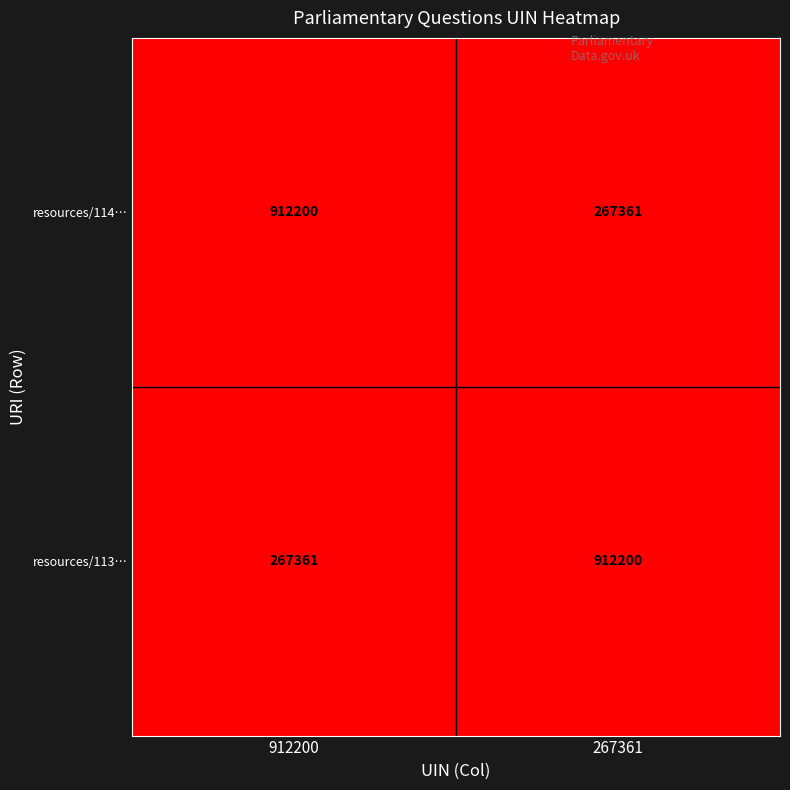

Reading right to left, what are all the values shown in this chart?

resources/114…: 267361=267361	912200=912200
resources/113…: 267361=912200	912200=267361